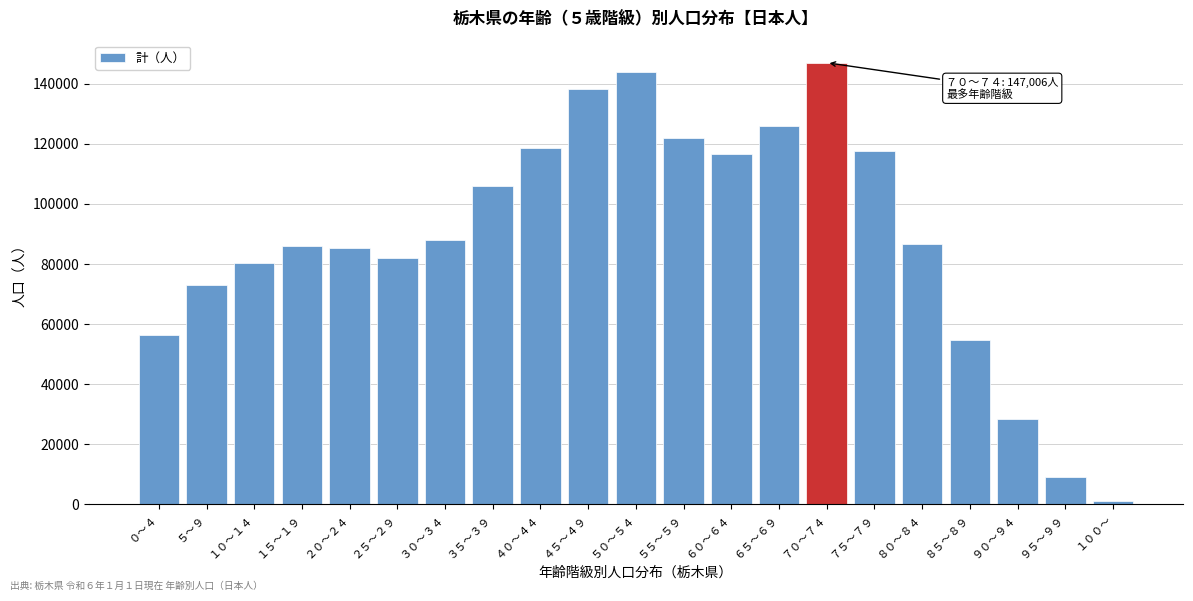

Reading left to right, what are all the values shown in this chart?

56435	72966	80459	86099	85188	81970	87917	105966	118709	138305	143791	121795	116510	126075	147006	117584	86744	54865	28379	8937	1244